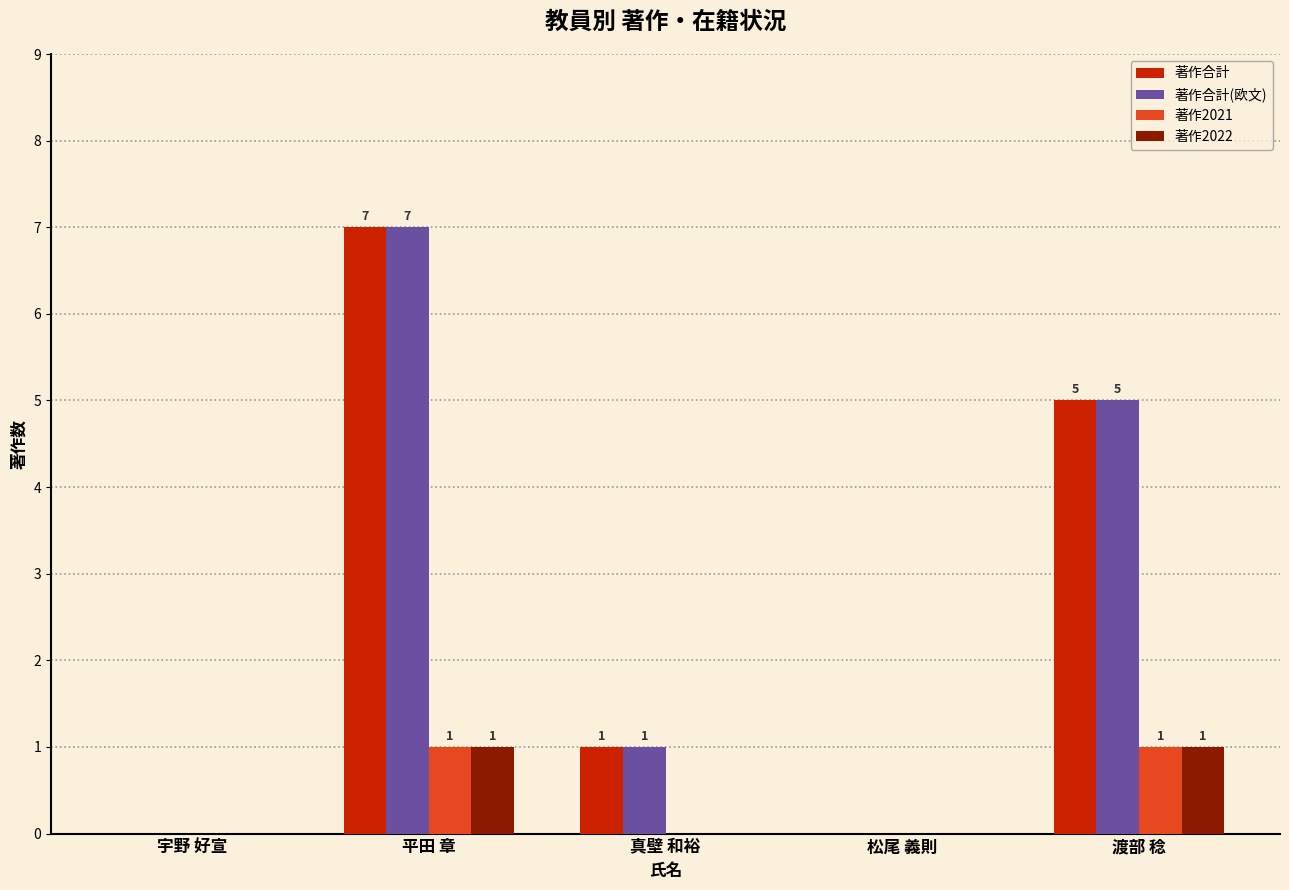

What is the maximum value shown in the chart?

7